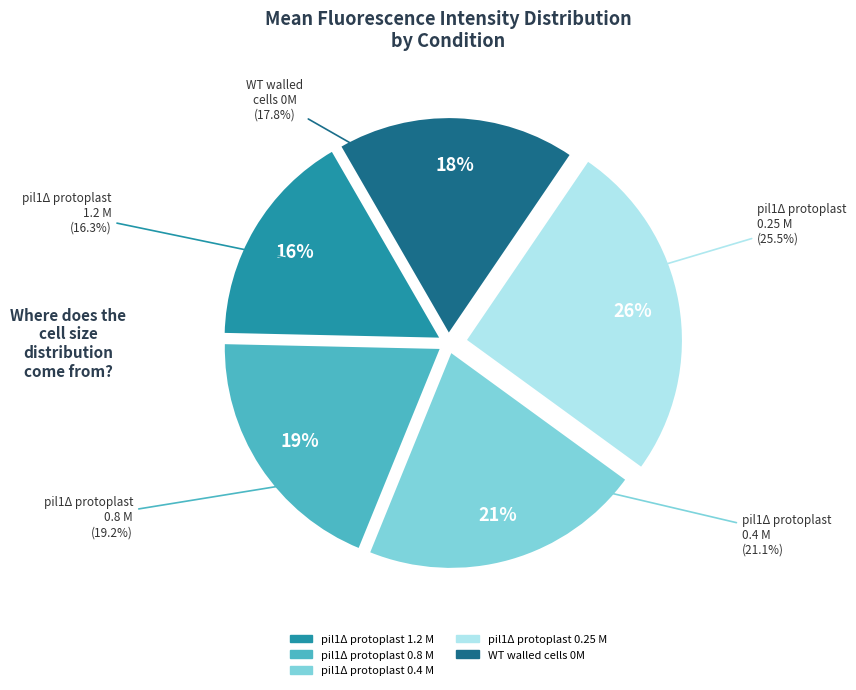

How much of the chart is everything except pil1Δ protoplast 0.25 M?

74.5%